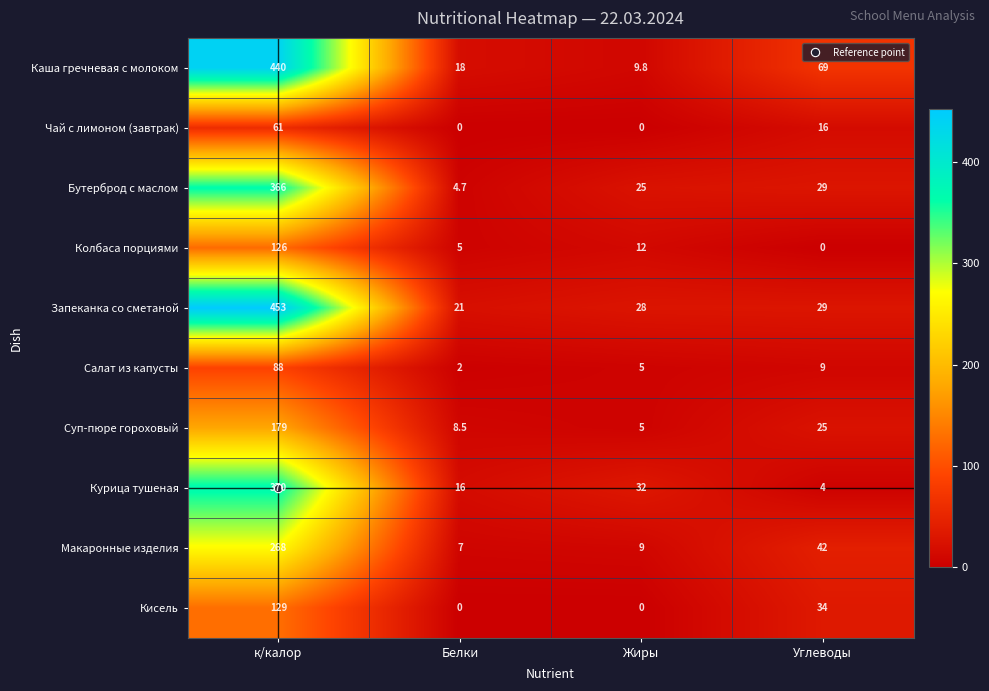

Is it true that Курица тушеная equals 4.0 at Углеводы?

True